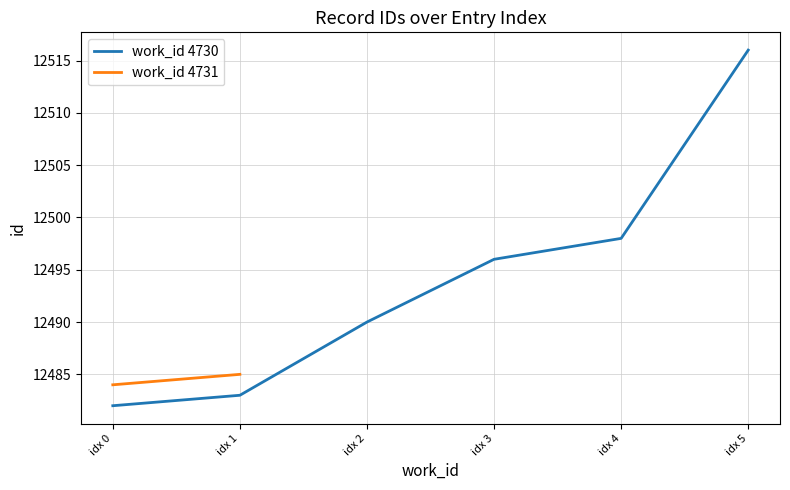

Is it true that work_id 4730 equals 3824 at idx 3?

False